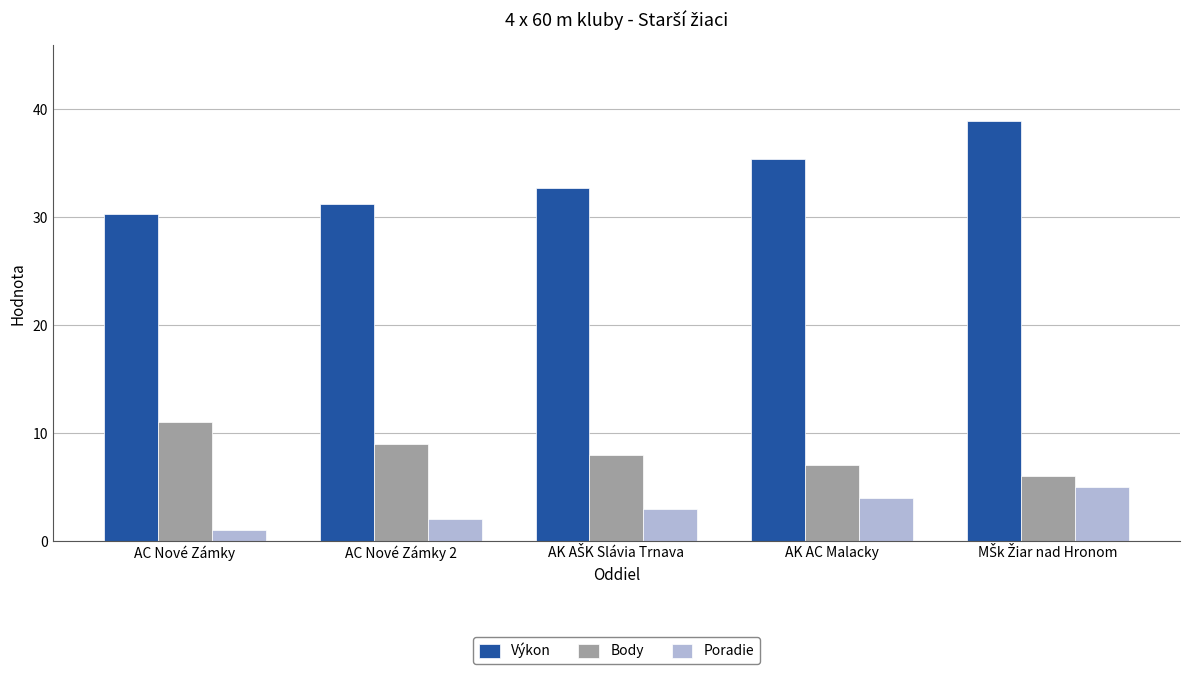

Rank the series by their maximum value, from highest to lowest.

Výkon, Body, Poradie